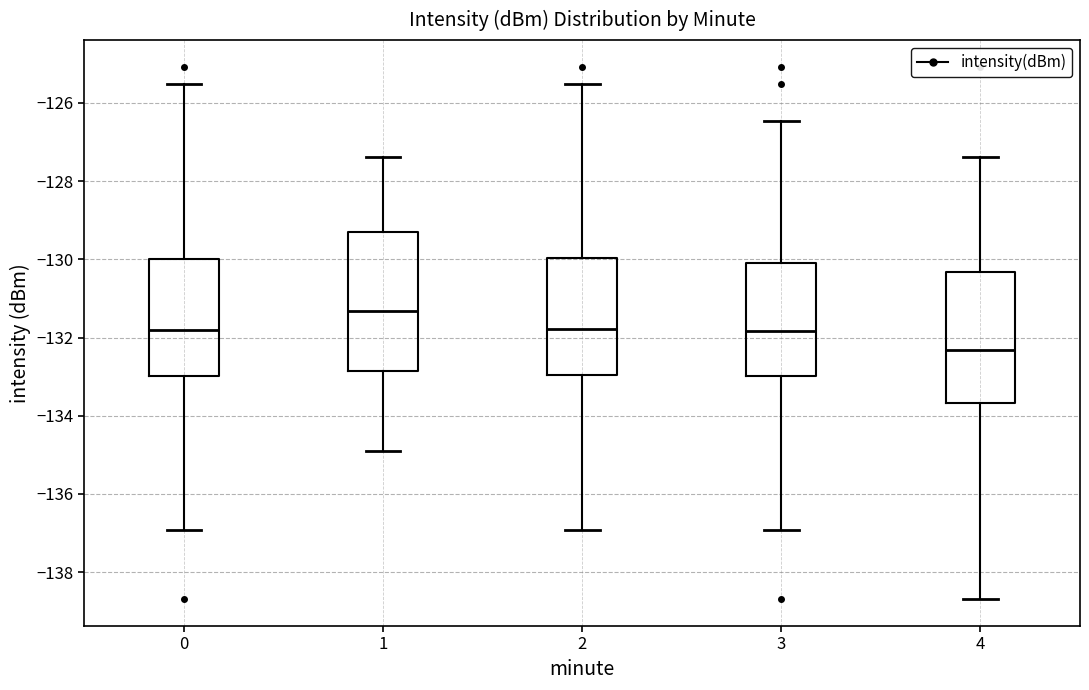

Reading left to right, read every box against the y-axis: the position of its median line, the range the box covers, and the ends of its whiskers. The values are not printed on the chart, so give them approximately, as read against the axis.

0: median -131.8, box -133.0 to -130.0, whiskers -137.0 to -125.6
1: median -131.4, box -132.8 to -129.4, whiskers -135.0 to -127.4
2: median -131.8, box -133.0 to -130.0, whiskers -137.0 to -125.6
3: median -131.8, box -133.0 to -130.0, whiskers -137.0 to -126.4
4: median -132.4, box -133.6 to -130.4, whiskers -138.6 to -127.4